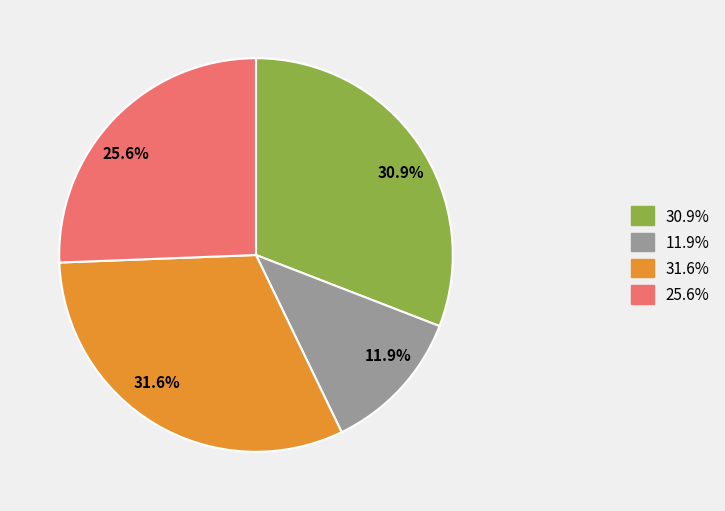

Is there any slice that represents more than half of the pie?

No